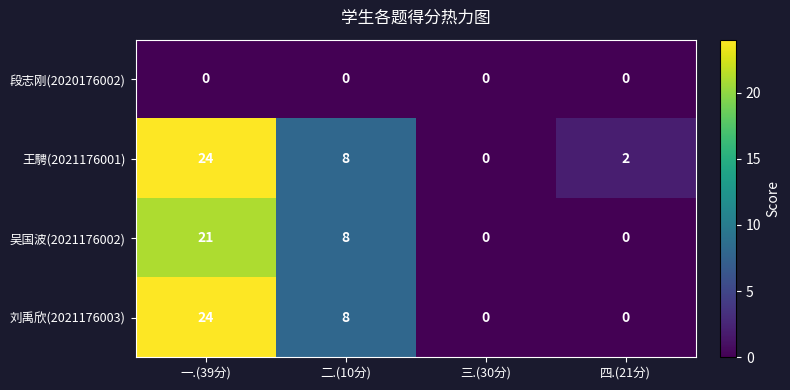

Reading left to right, transcribe all the data shown in this chart.

段志刚(2020176002): 0	0	0	0
王騁(2021176001): 24	8	0	2
吴国波(2021176002): 21	8	0	0
刘禹欣(2021176003): 24	8	0	0